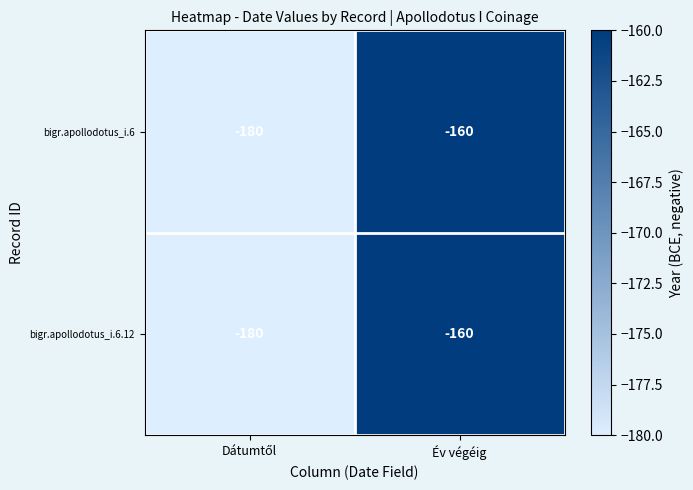

What is the total value across all series at Év végéig?

-320